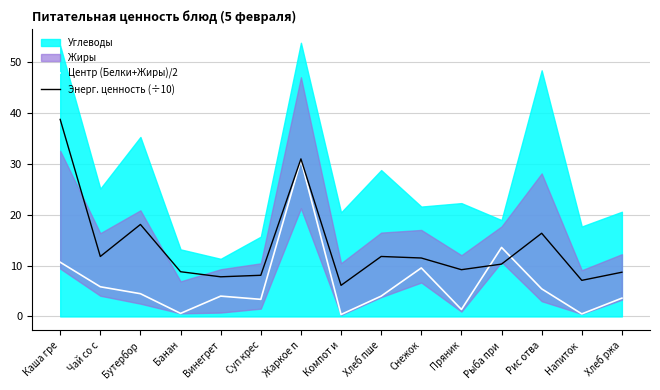

What is the maximum value for Центр (Белки+Жиры)/2?

30.8